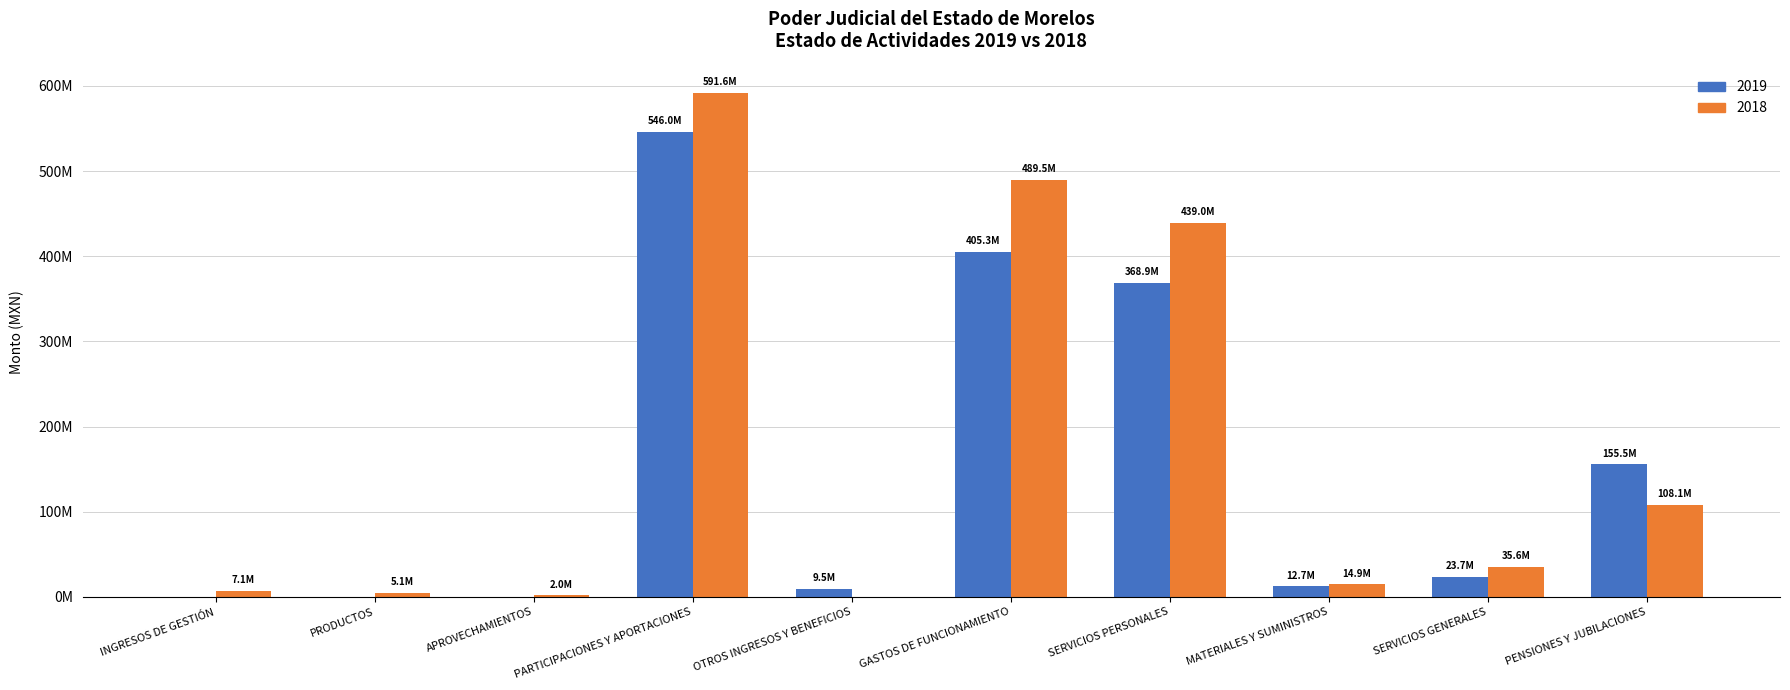

What are all the series names shown in the legend?

2019, 2018